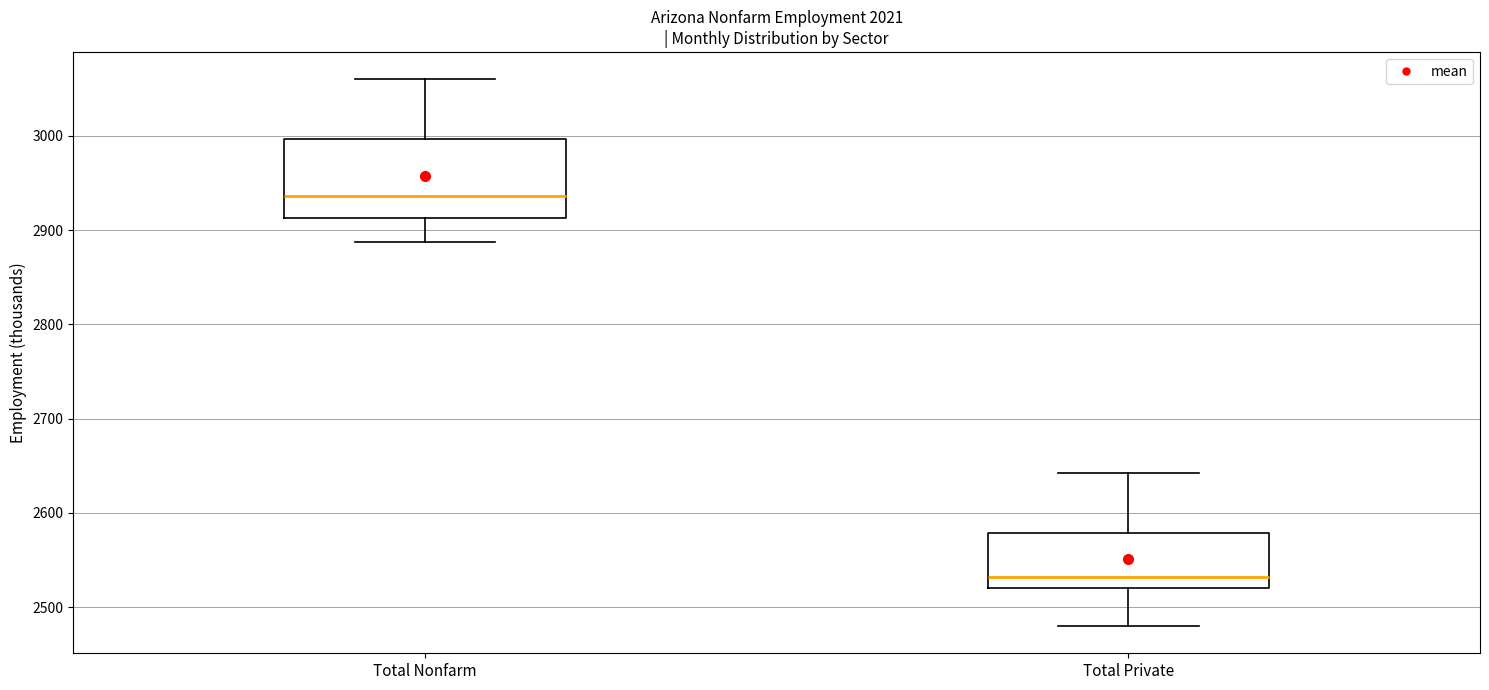

Reading left to right, transcribe this box plot: for each box, give where its median line is, the range the box spans, and where its two whiskers end, as read against the y-axis. The values are not printed on the chart, so give them approximately, as read against the axis.

Total Nonfarm: median 2940, box 2910 to 3000, whiskers 2890 to 3060
Total Private: median 2530, box 2520 to 2580, whiskers 2480 to 2640